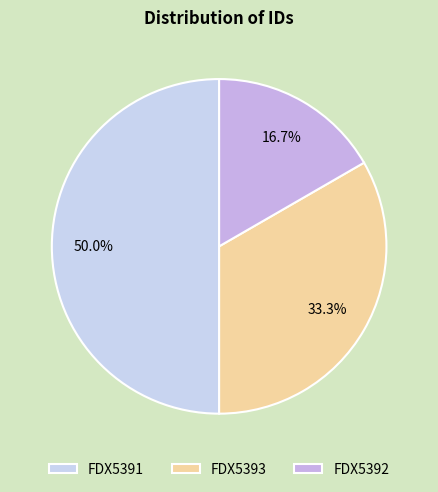

What is the ratio of the value at FDX5391 to the value at FDX5392?

3.0